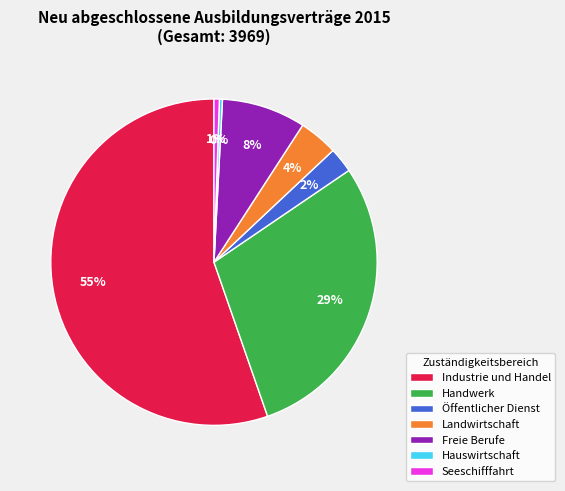

How many slices are in this pie chart?

7